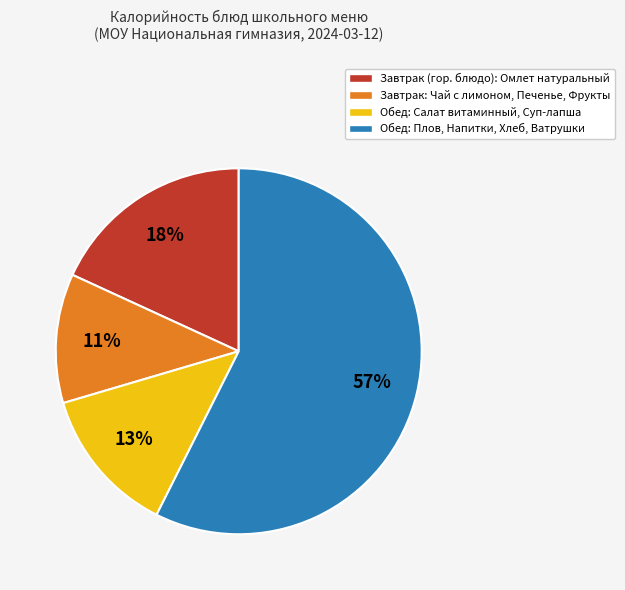

Does any single category account for the majority?

Yes